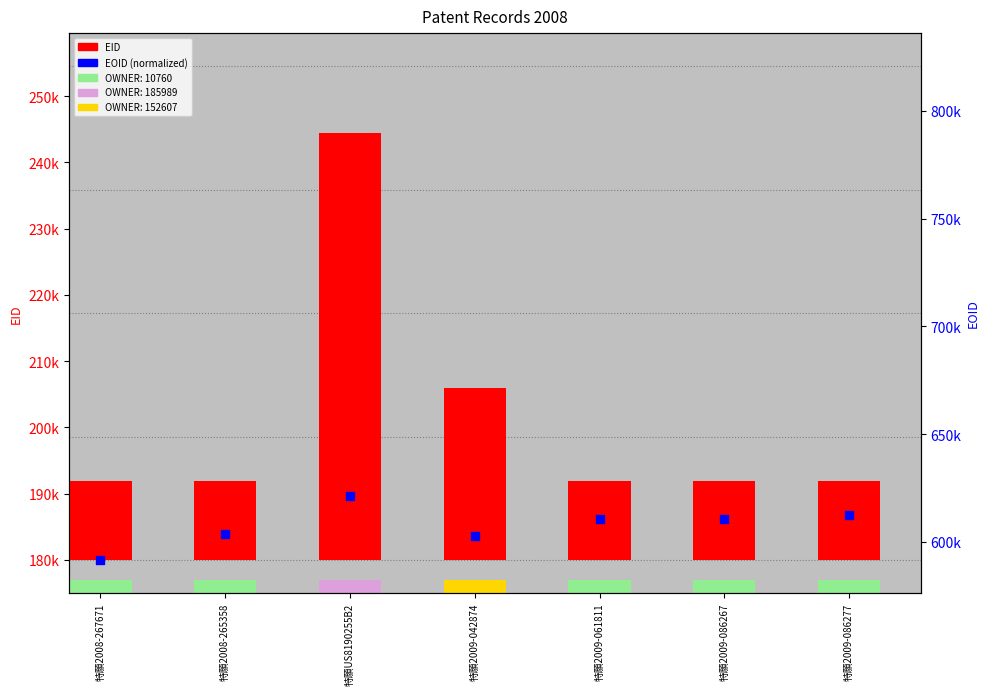

Which series contains the highest Y value?

EOID (normalized)